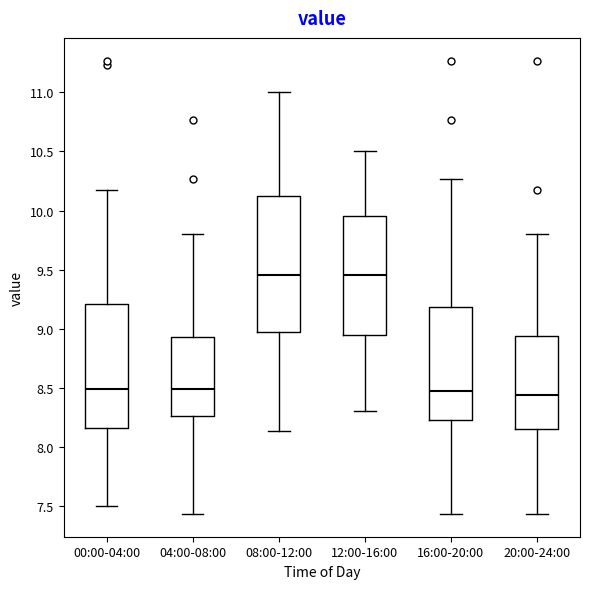

Reading left to right, transcribe this box plot: for each box, give where its median line is, the range the box spans, and where its two whiskers end, as read against the y-axis. The values are not printed on the chart, so give them approximately, as read against the axis.

00:00-04:00: median 8.50, box 8.15 to 9.20, whiskers 7.50 to 10.15
04:00-08:00: median 8.50, box 8.25 to 8.95, whiskers 7.45 to 9.80
08:00-12:00: median 9.45, box 9.00 to 10.15, whiskers 8.15 to 11.00
12:00-16:00: median 9.45, box 8.95 to 9.95, whiskers 8.30 to 10.50
16:00-20:00: median 8.45, box 8.25 to 9.20, whiskers 7.45 to 10.25
20:00-24:00: median 8.45, box 8.15 to 8.95, whiskers 7.45 to 9.80